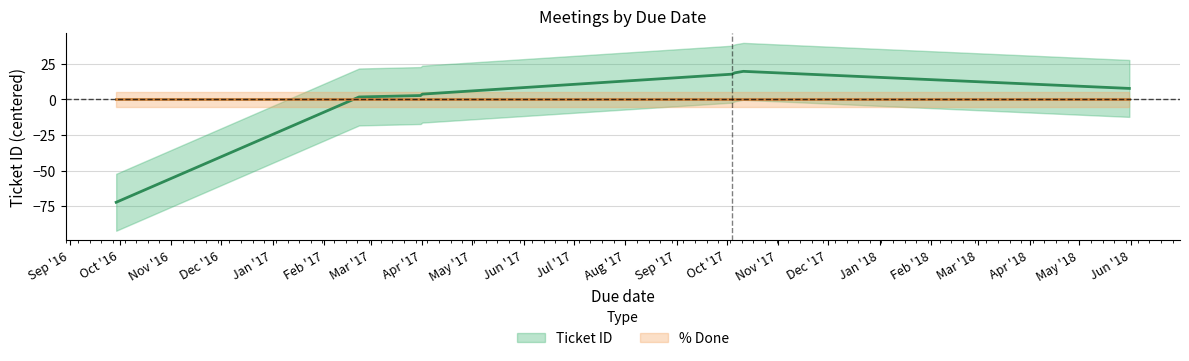

True or false: the data shows 7.8 at 2018-05-31.

True